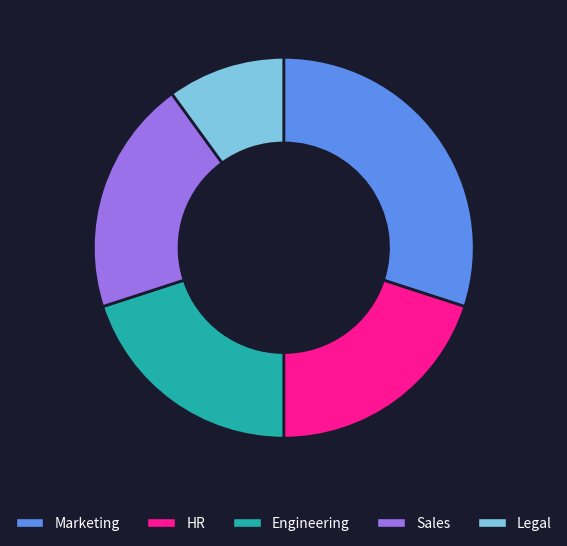

Which category has the biggest portion of the pie?

Marketing